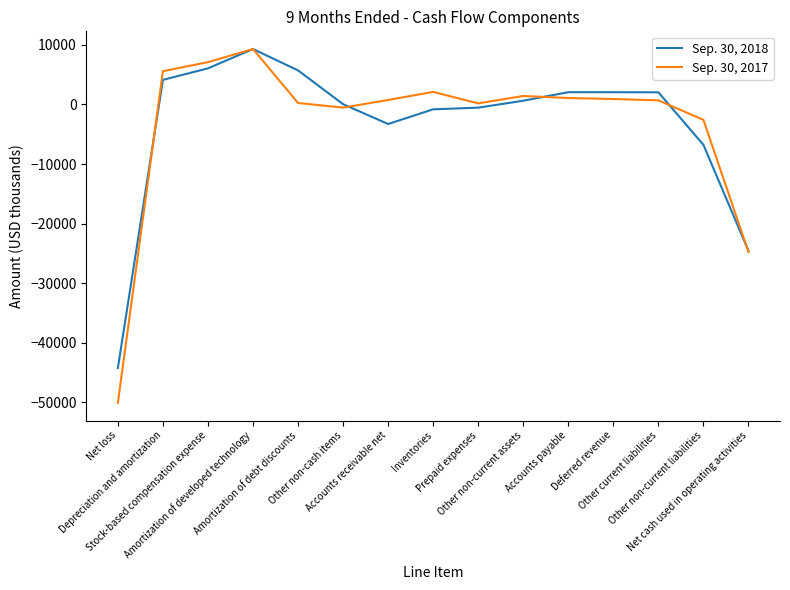

Rank the series by their average value, from lowest to highest.

Sep. 30, 2017, Sep. 30, 2018